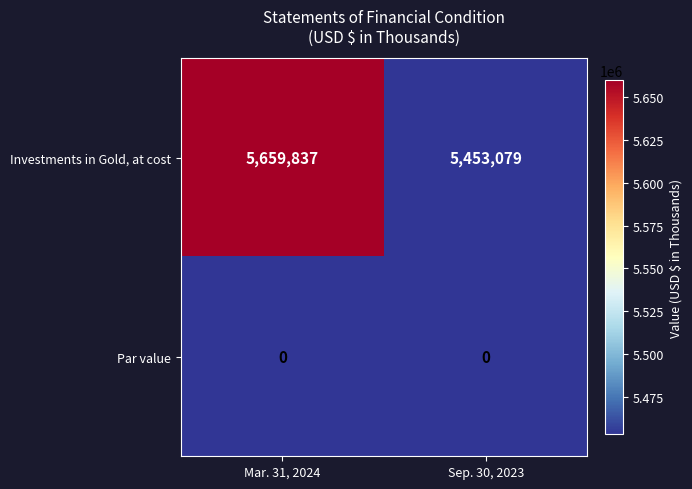

Read the Investments in Gold, at cost value at Mar. 31, 2024, to the nearest 50.

5659850